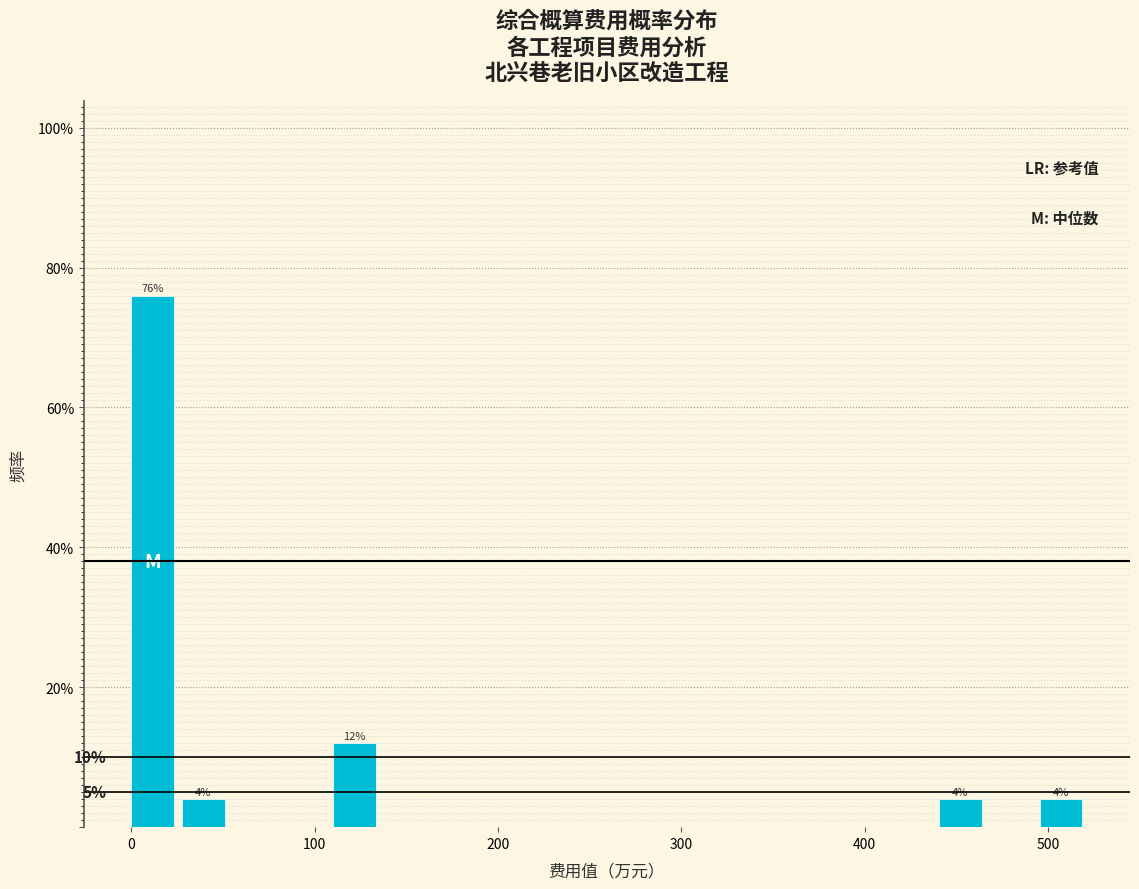

Read against the x-axis, roughly where is the centre of the tallest bar?

10